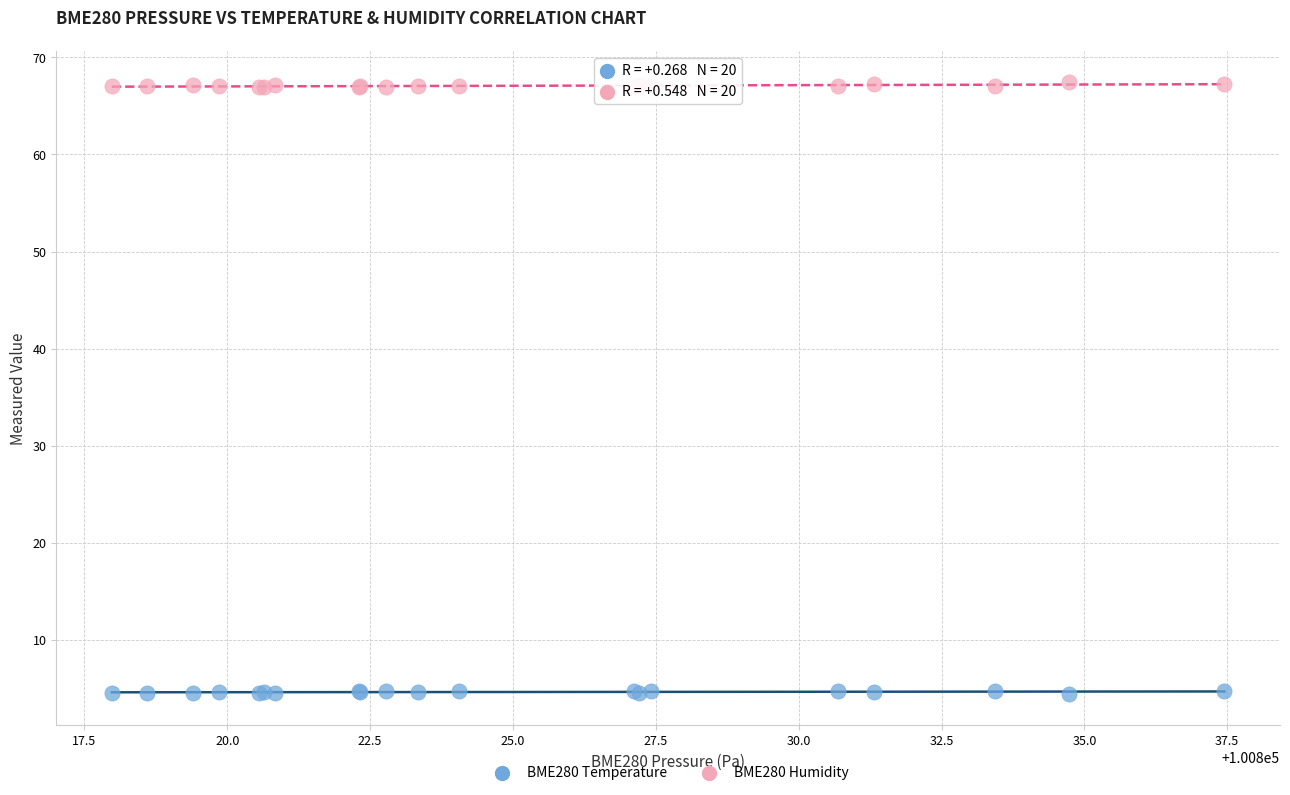

Which series contains the highest Y value?

BME280 Humidity